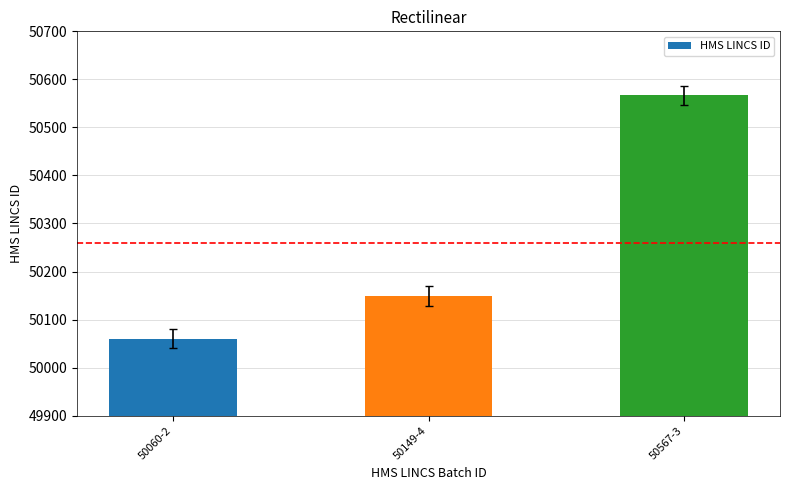

What is the value of the 1st bar from the left?

50060